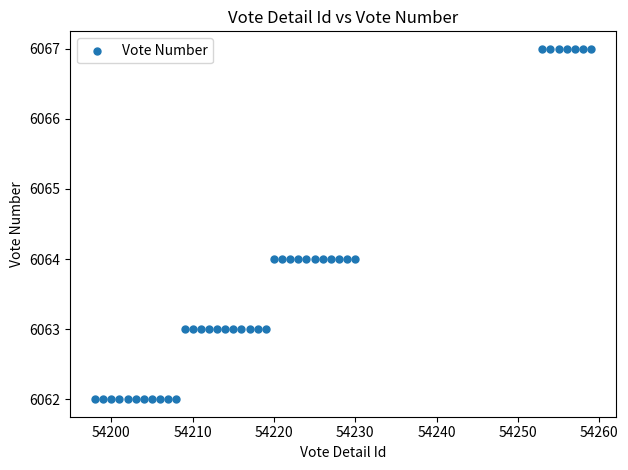

What is the range of Y values (max minus min)?

5